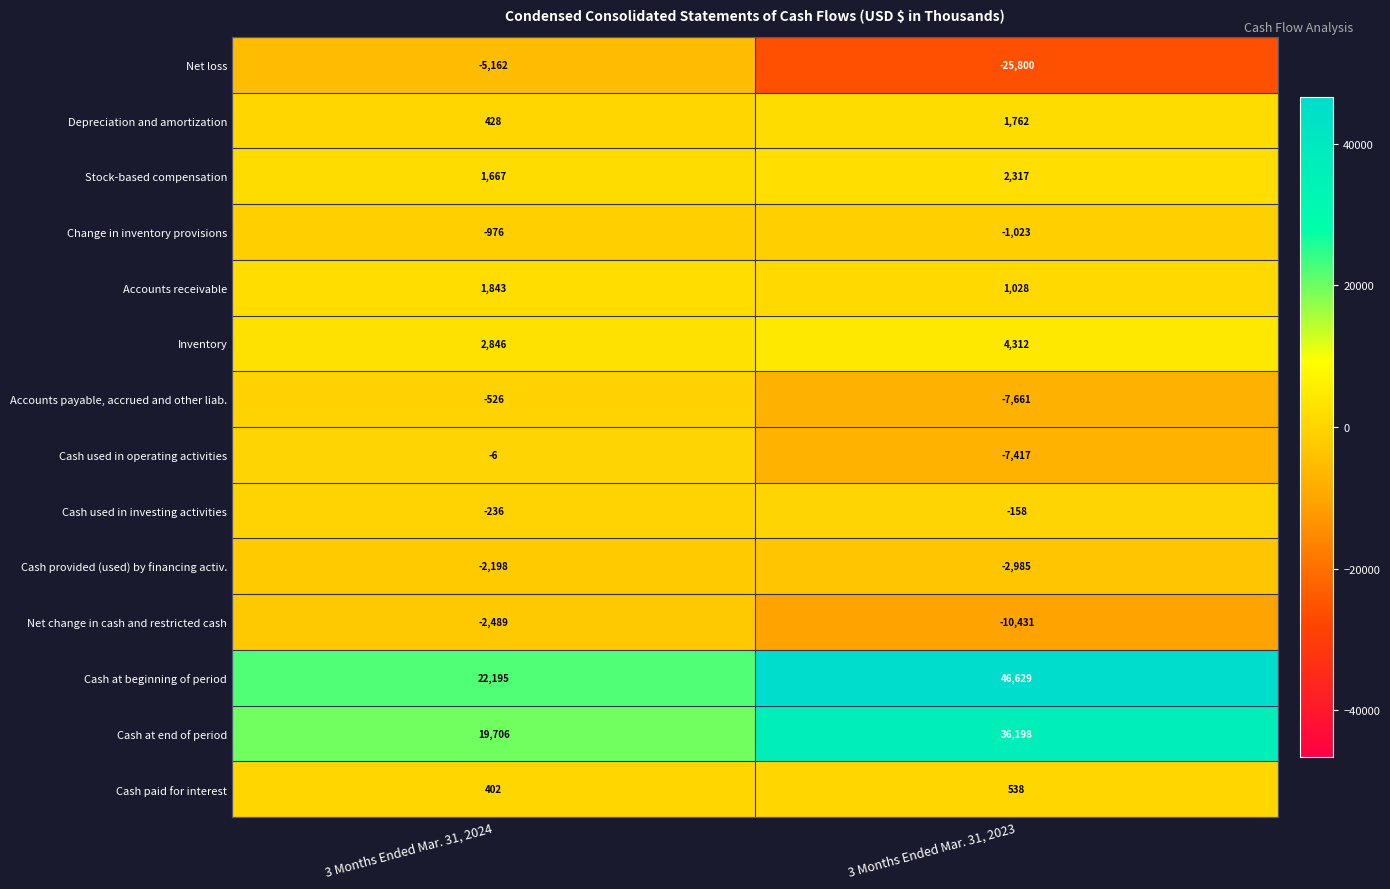

What is the difference between the Accounts payable, accrued and other liab. values at 3 Months Ended Mar. 31, 2024 and 3 Months Ended Mar. 31, 2023?

7135